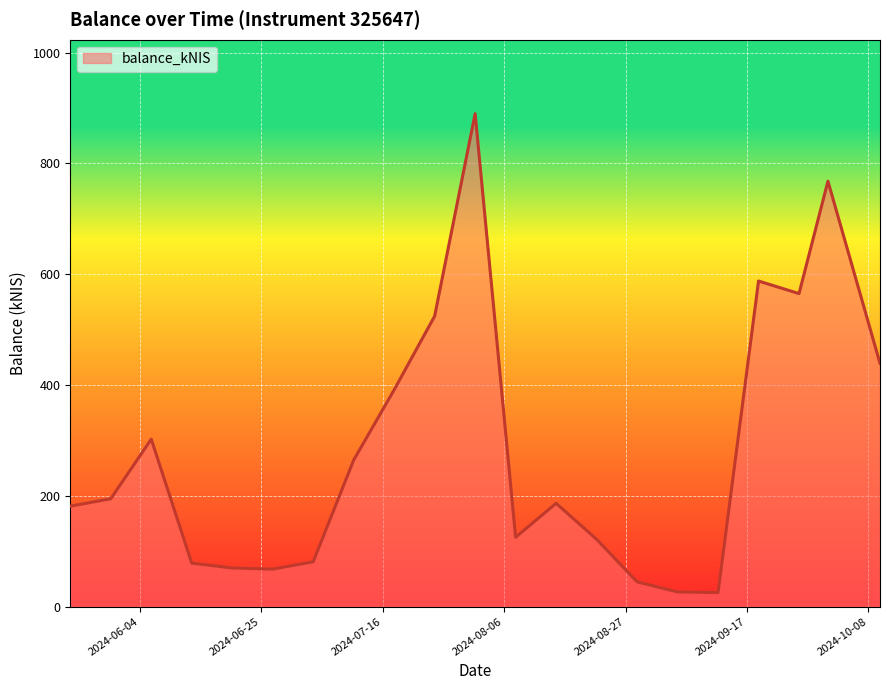

What is the greatest value displayed?

889.8